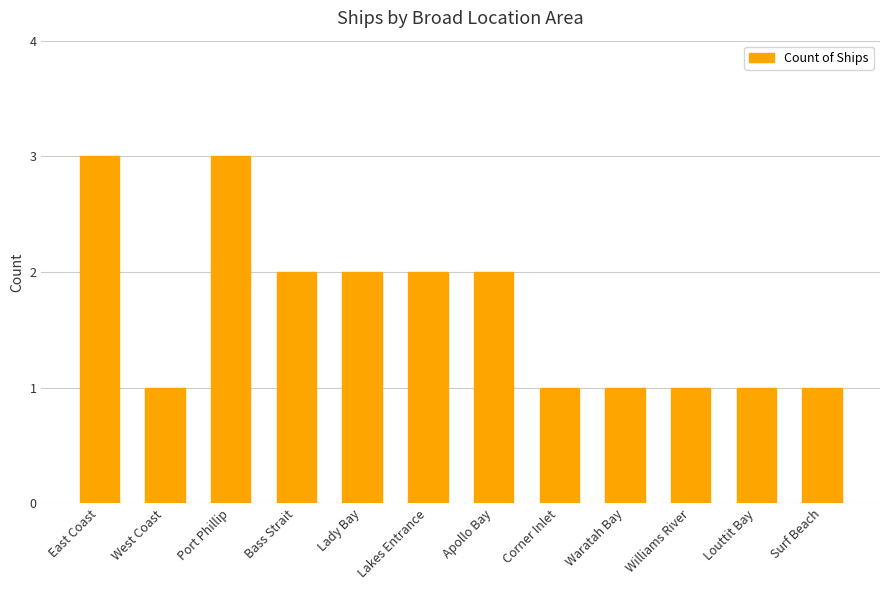

Reading left to right, extract all data points from this chart.

East Coast=3	West Coast=1	Port Phillip=3	Bass Strait=2	Lady Bay=2	Lakes Entrance=2	Apollo Bay=2	Corner Inlet=1	Waratah Bay=1	Williams River=1	Louttit Bay=1	Surf Beach=1